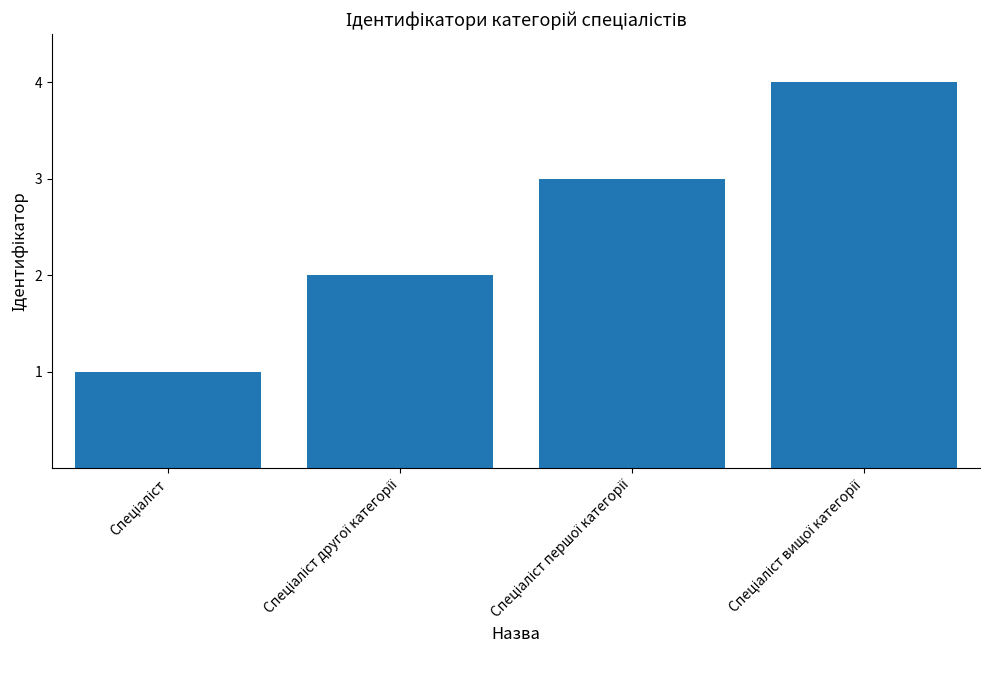

How many data points does each series have?

4